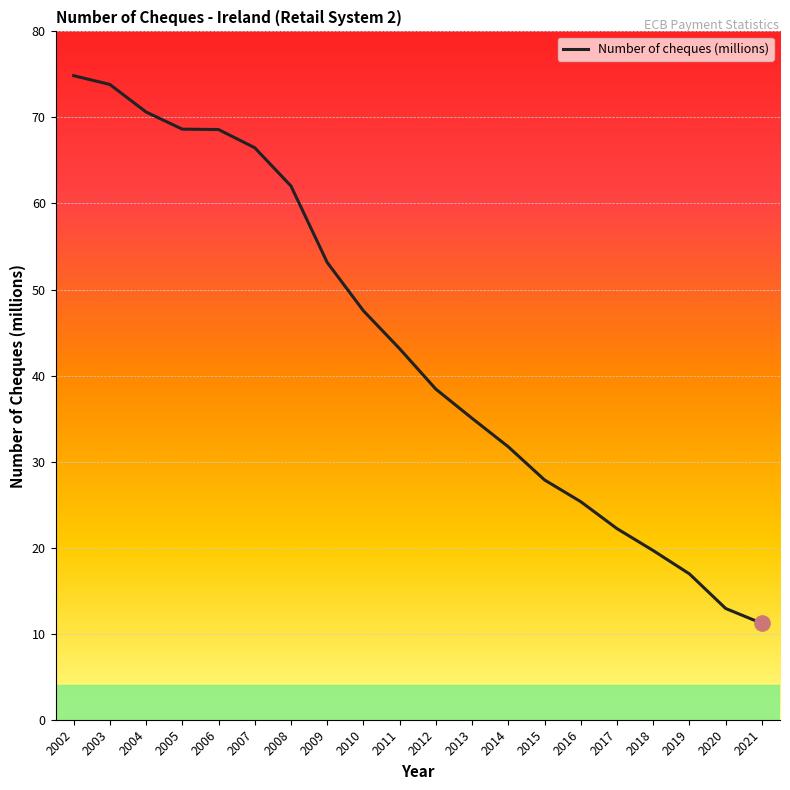

What is the minimum value shown in the chart?

11.2